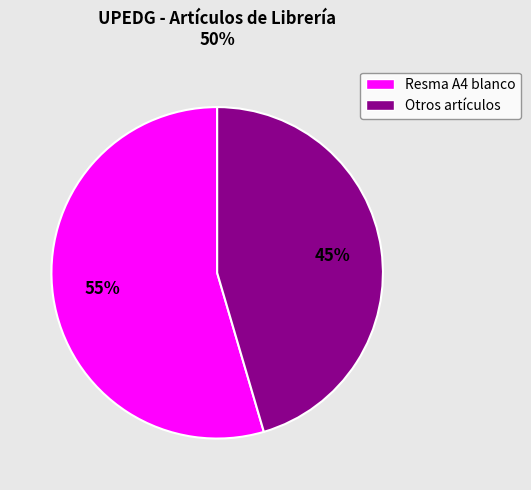

Is there a majority slice in this chart?

Yes